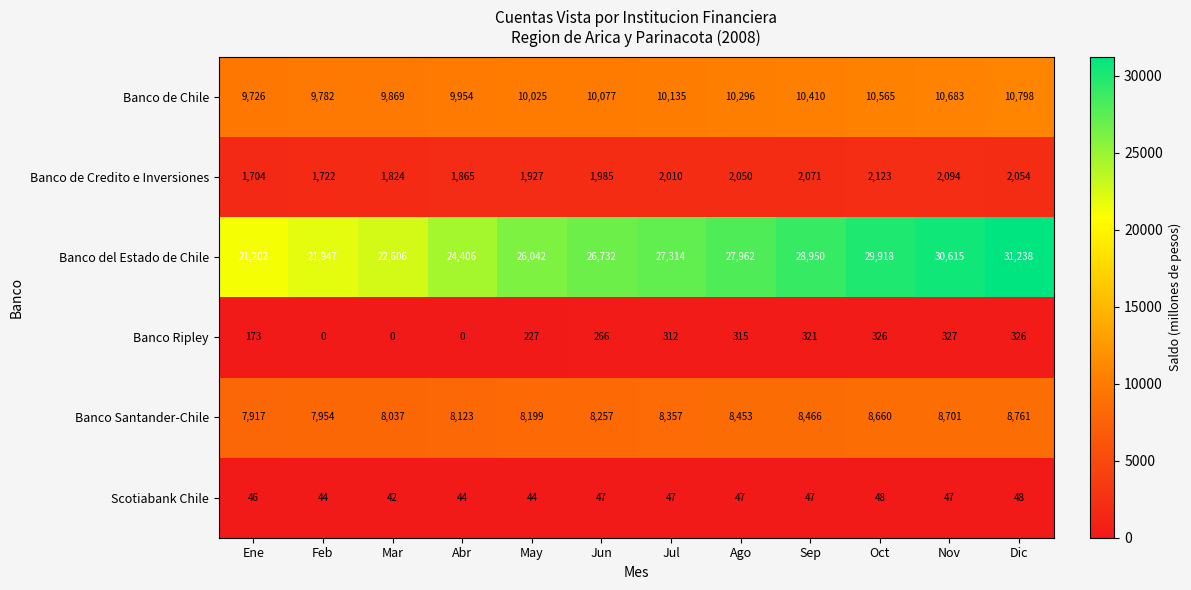

How many data points in Banco de Credito e Inversiones are less than 2010?

6